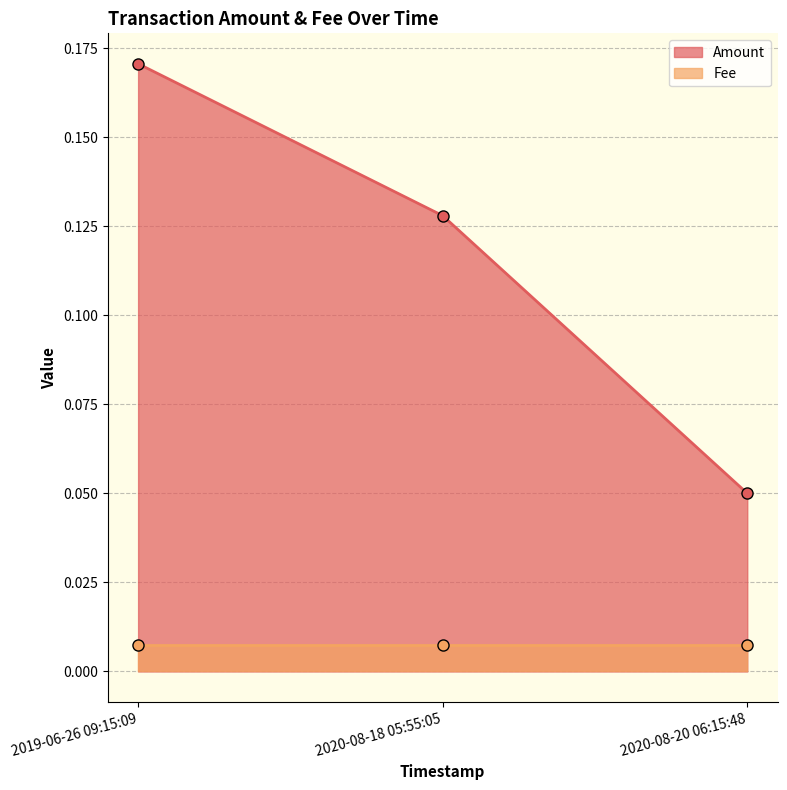

List the labels in order of value, largest first.

2019-06-26 09:15:09, 2020-08-18 05:55:05, 2020-08-20 06:15:48